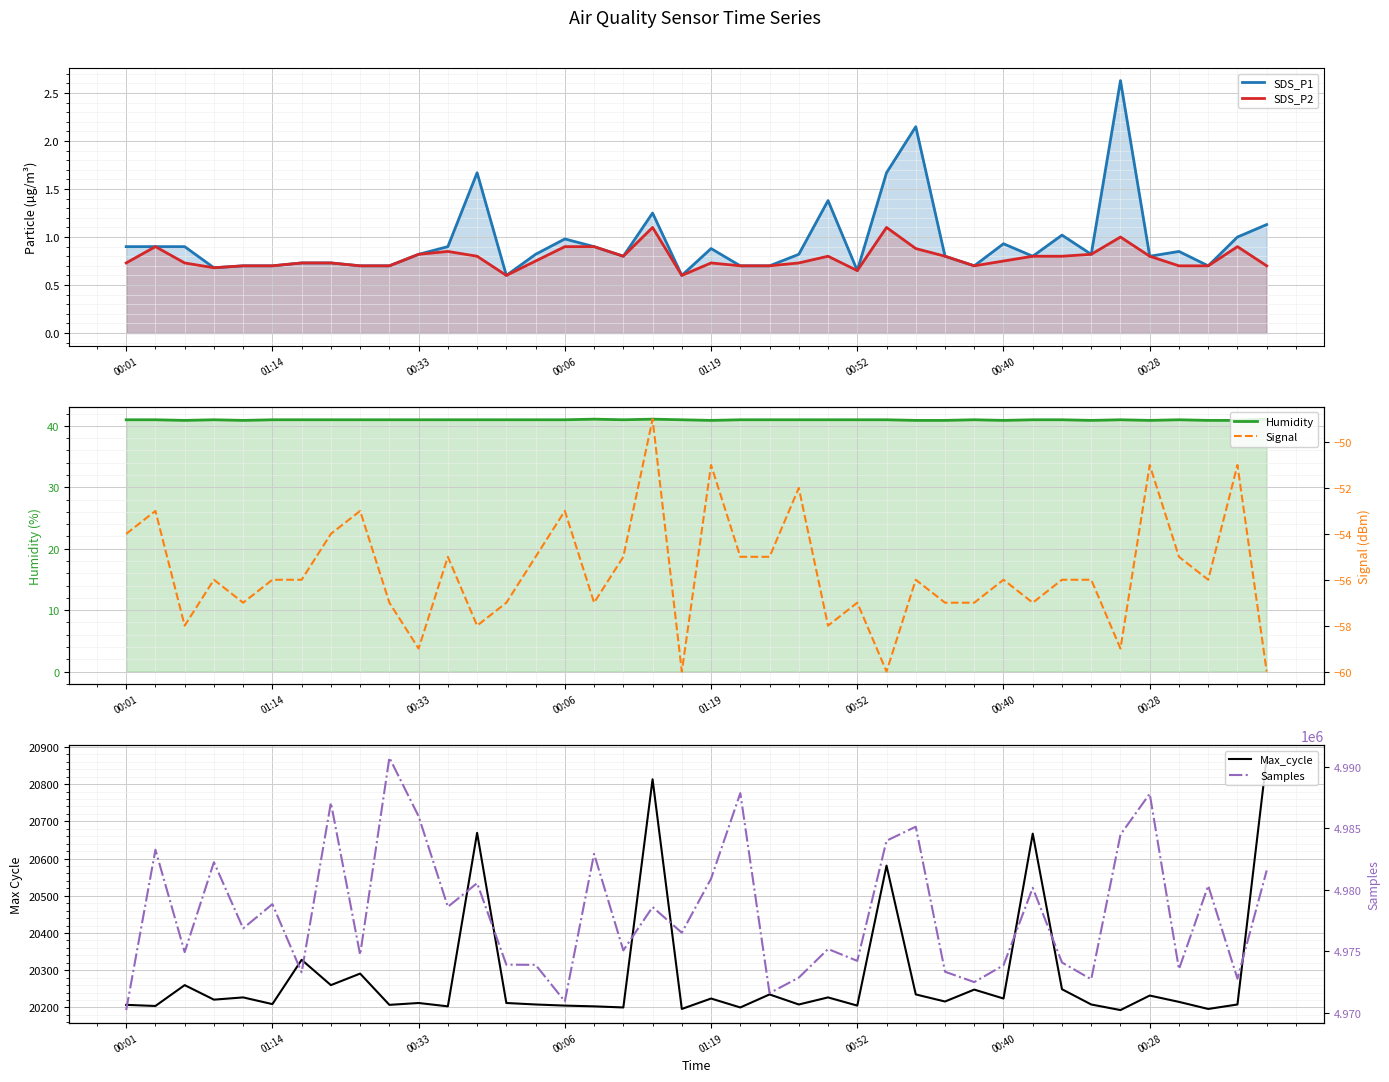

The Humidity series shows 41.0 at 24. True or false?

True